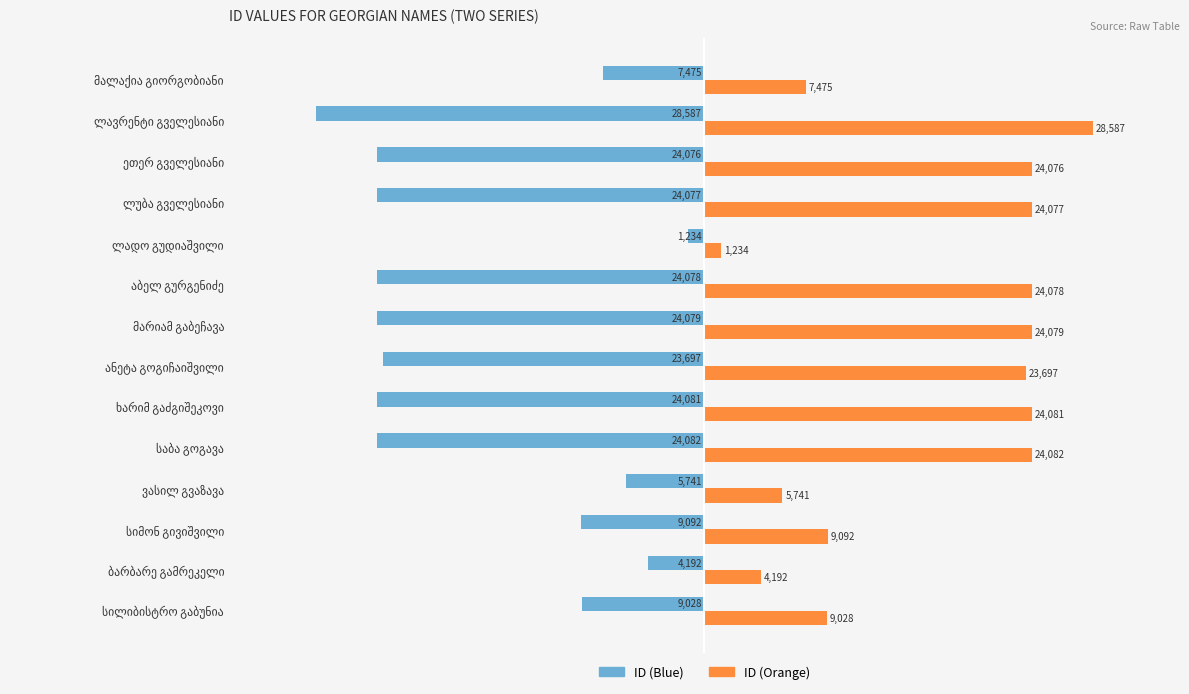

What is the smallest value displayed?

-28587